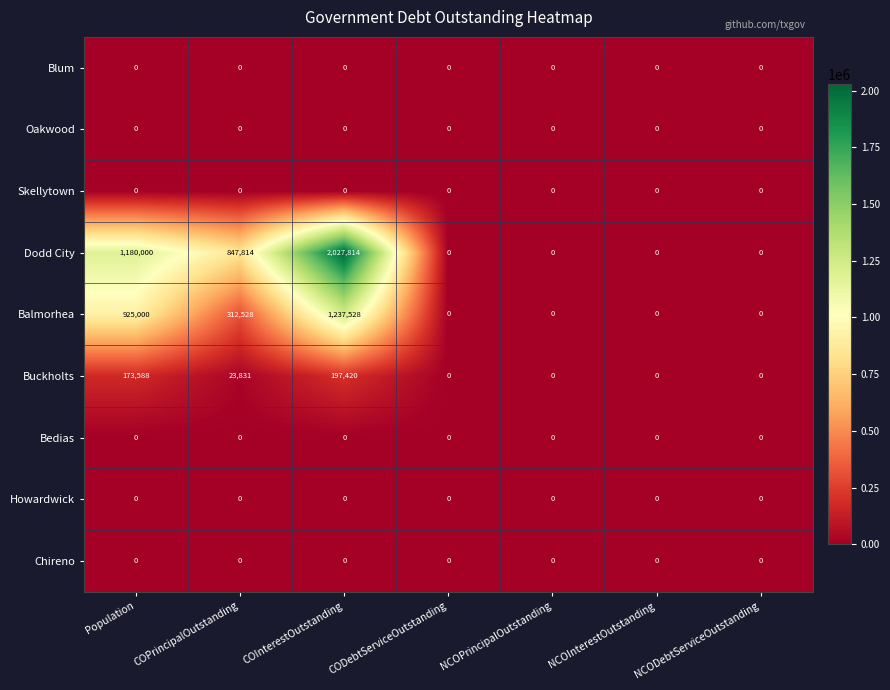

Which label corresponds to the largest value in the chart?

COInterestOutstanding